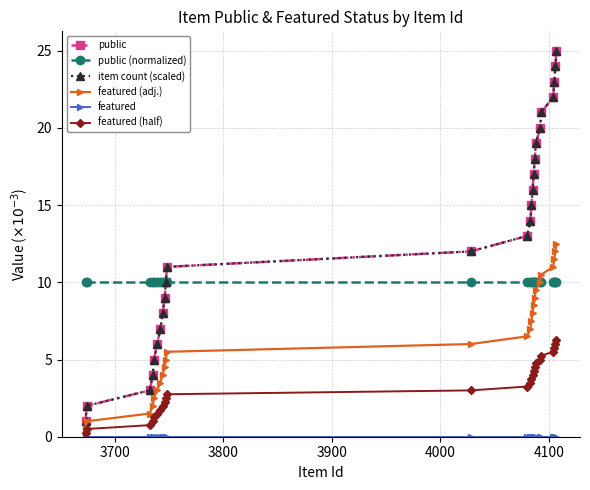

How many data points does each series have?

25